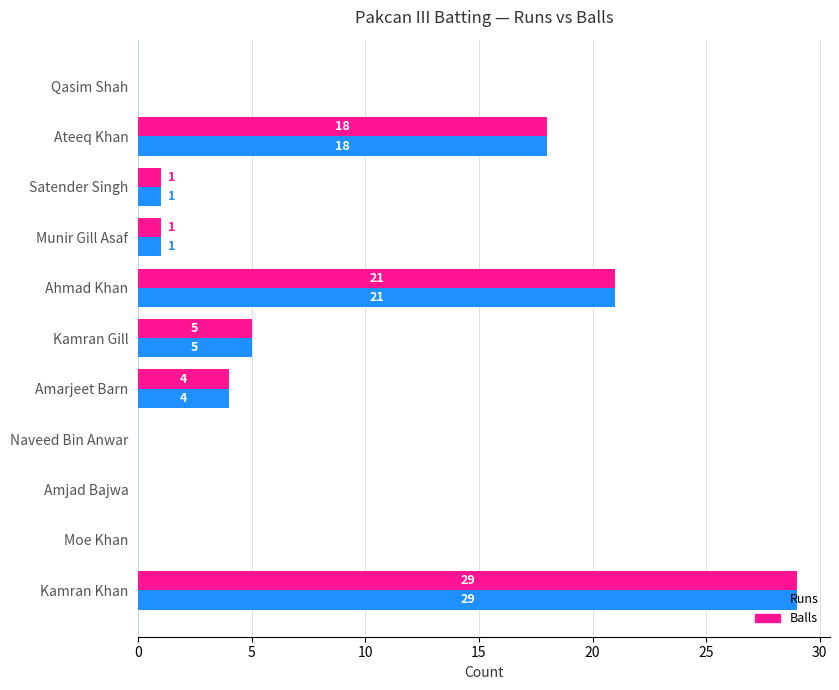

At which category is the sum across all series the highest?

Kamran Khan